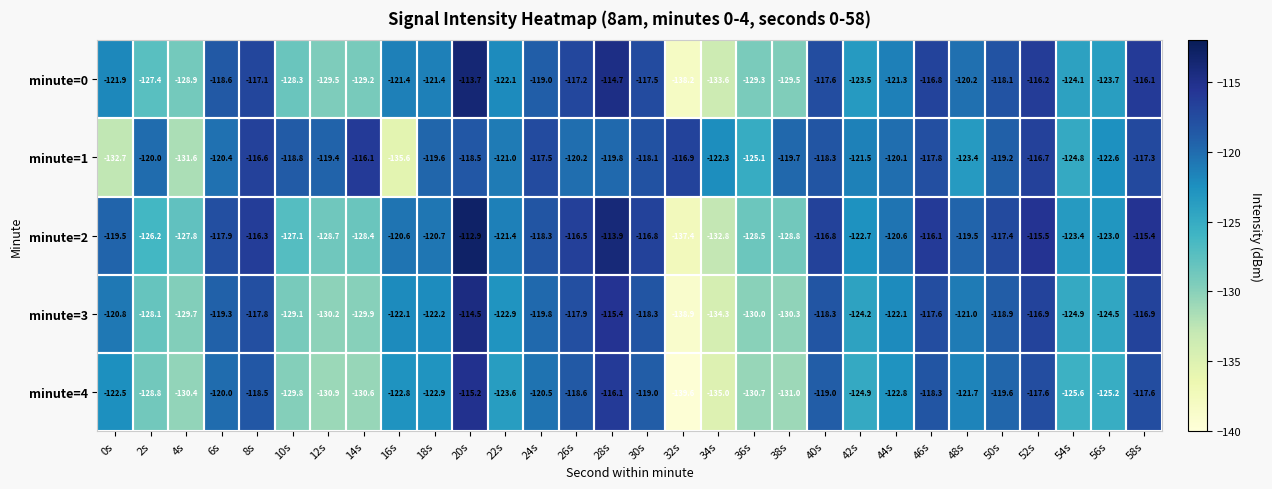

At which category is the sum across all series the highest?

20s